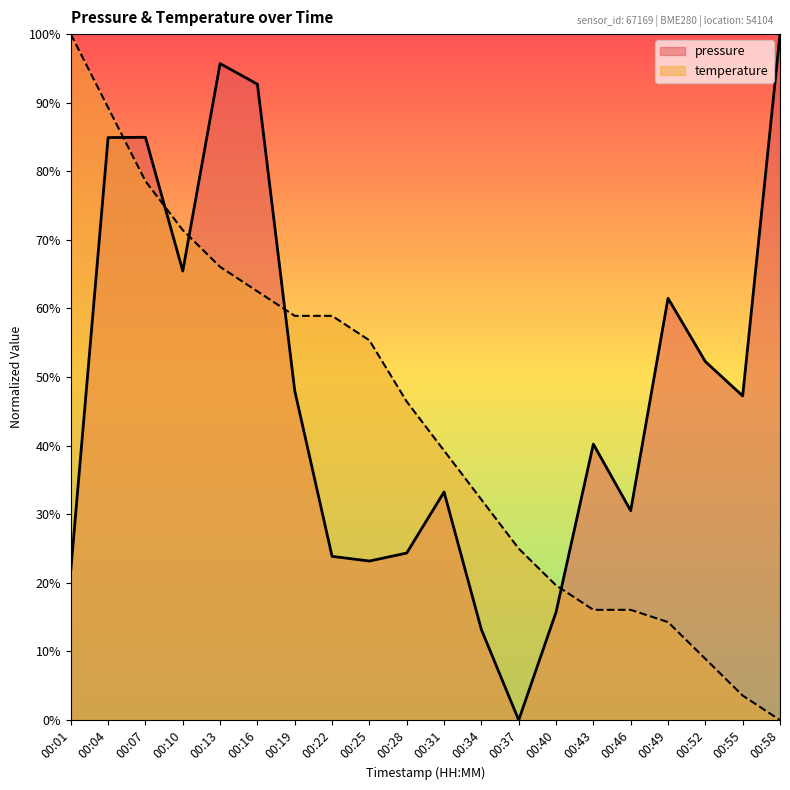

List the series in order of their peak value, highest first.

pressure, temperature